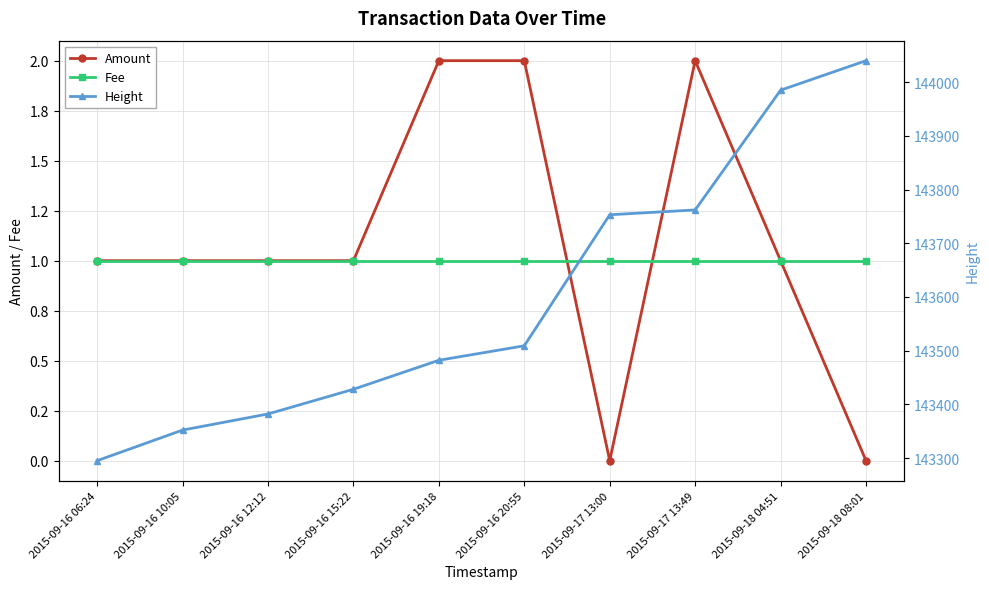

What is the sum of the Fee values at 2015-09-18 08:01 and 2015-09-16 10:05?

2